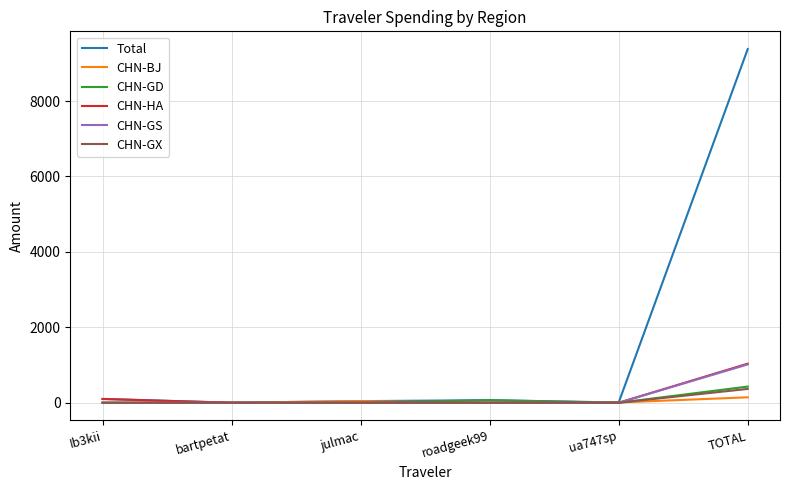

Between bartpetat and TOTAL, which series saw the biggest shift?

Total